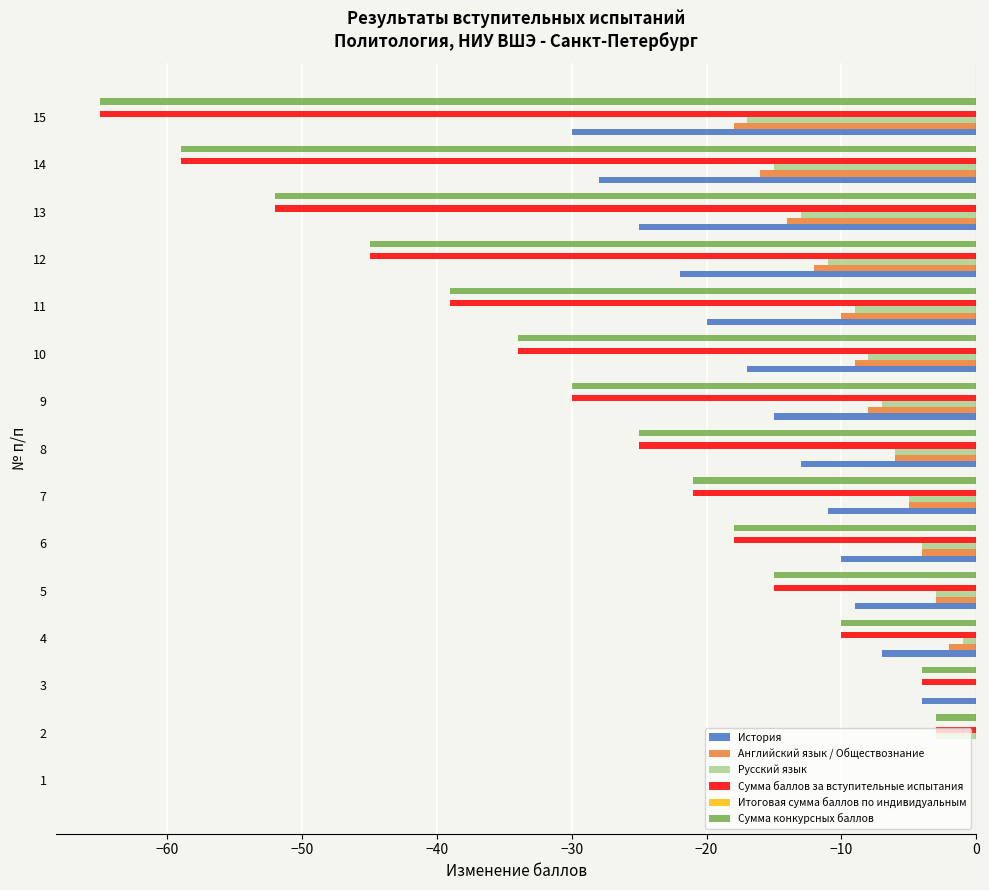

What is the sum of the Английский язык / Обществознание values at 12 and 3?

-12